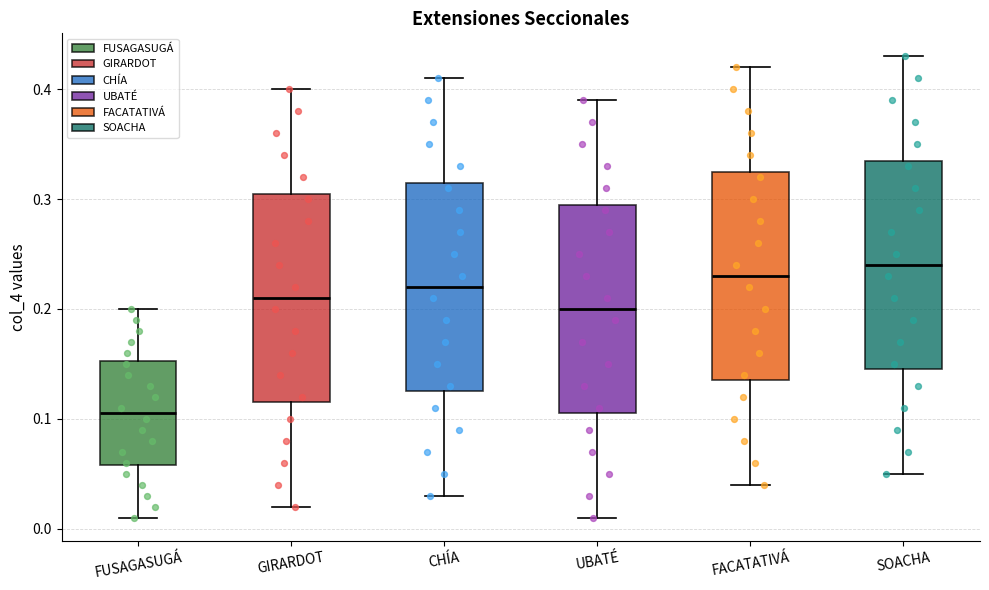

Which box has the highest median line?

SOACHA